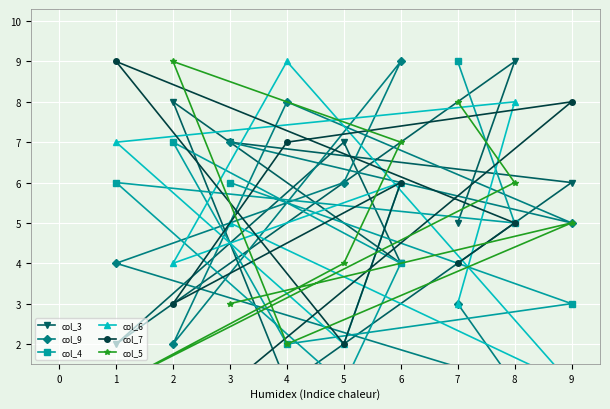

At which category does col_6 reach its first local valley?

5